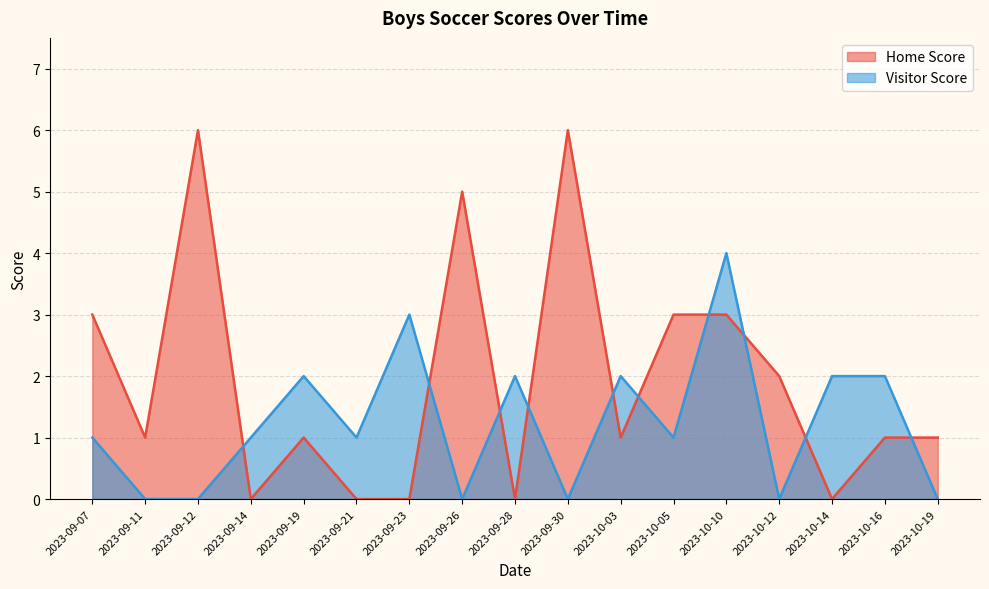

What is the total value across all series at 2023-09-21?

1